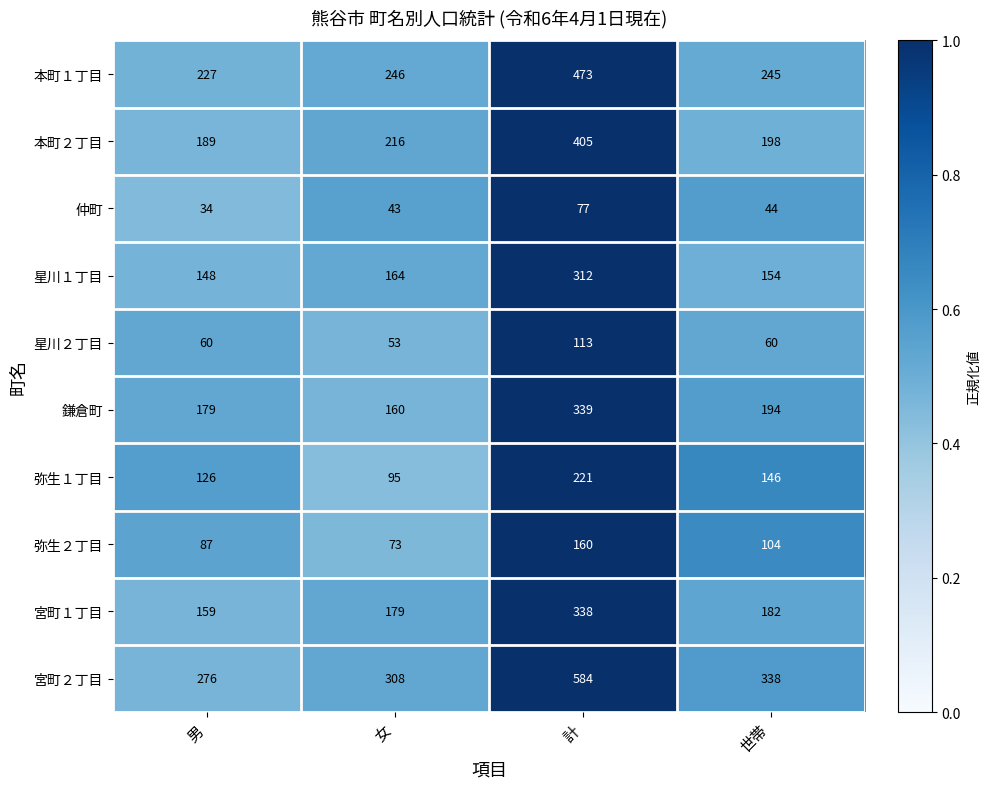

Which series has the largest total across all categories?

宮町２丁目